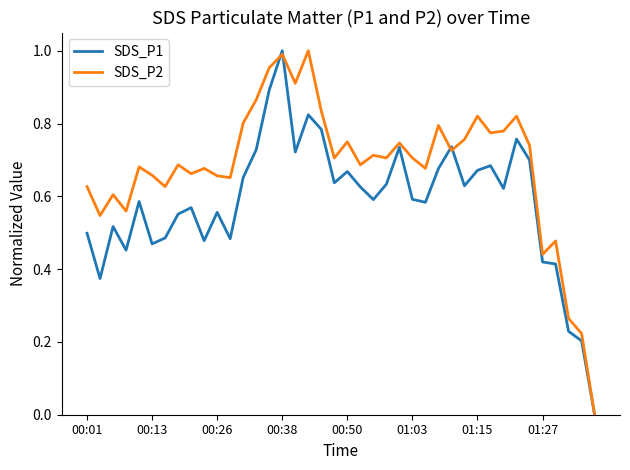

Which series has the largest total across all categories?

SDS_P2